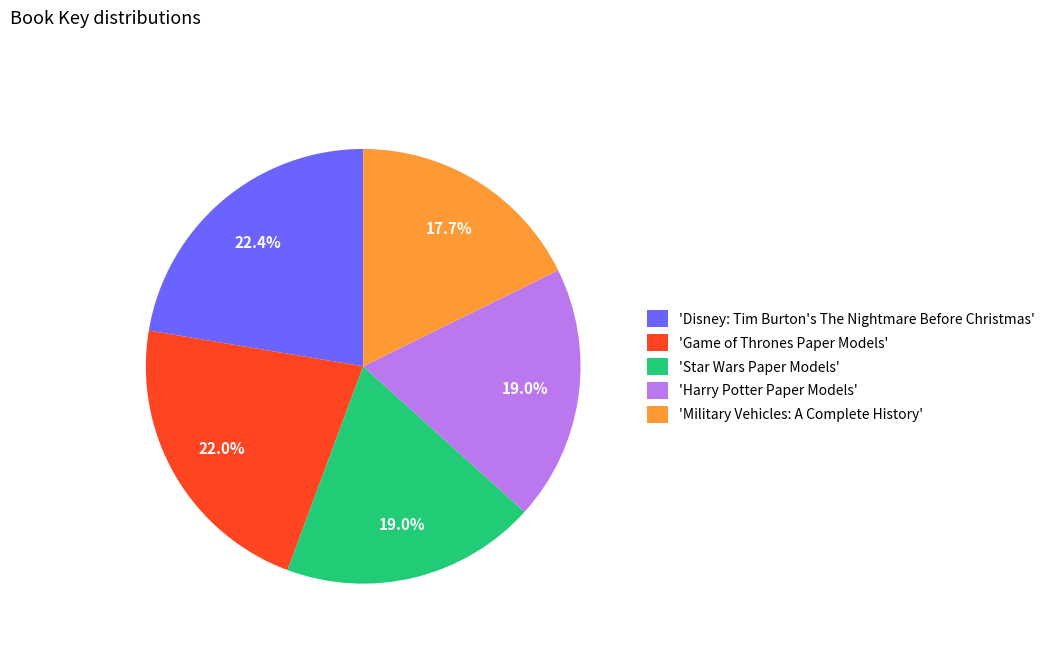

How many segments does this pie chart have?

5